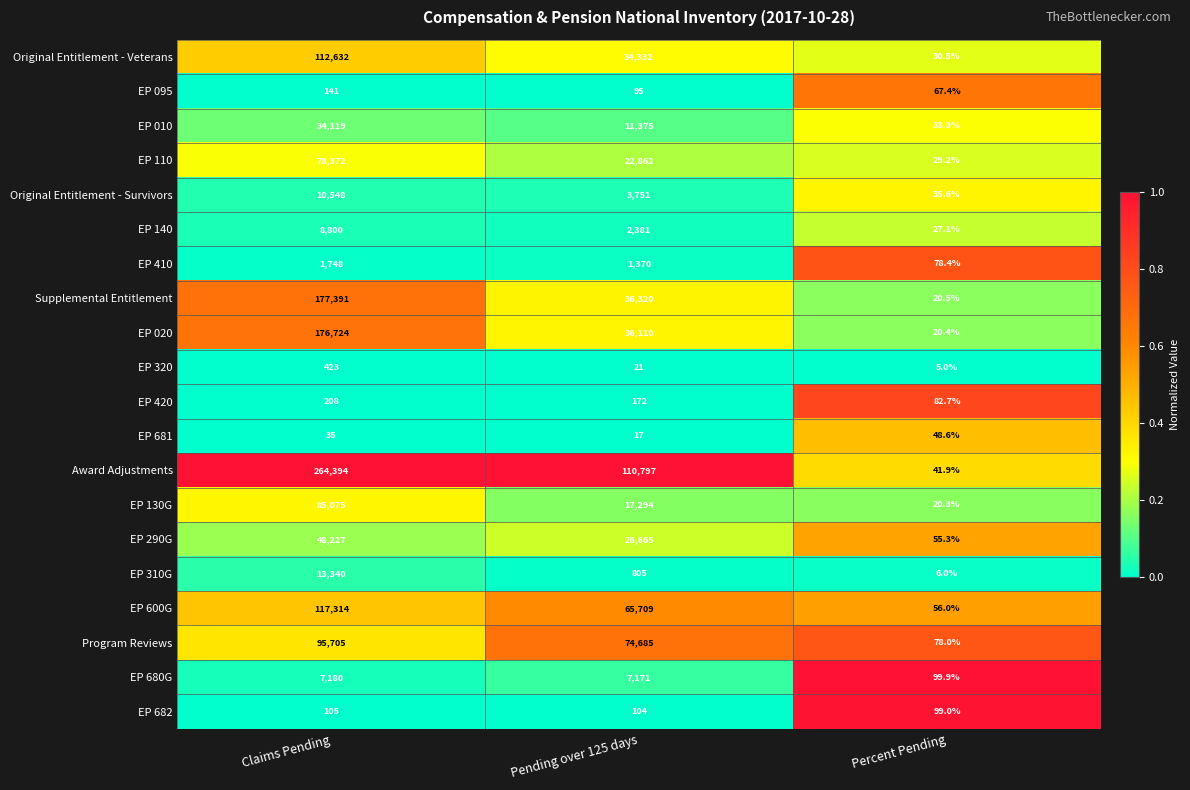

Between Claims Pending and Percent Pending, which series saw the biggest shift?

Award Adjustments